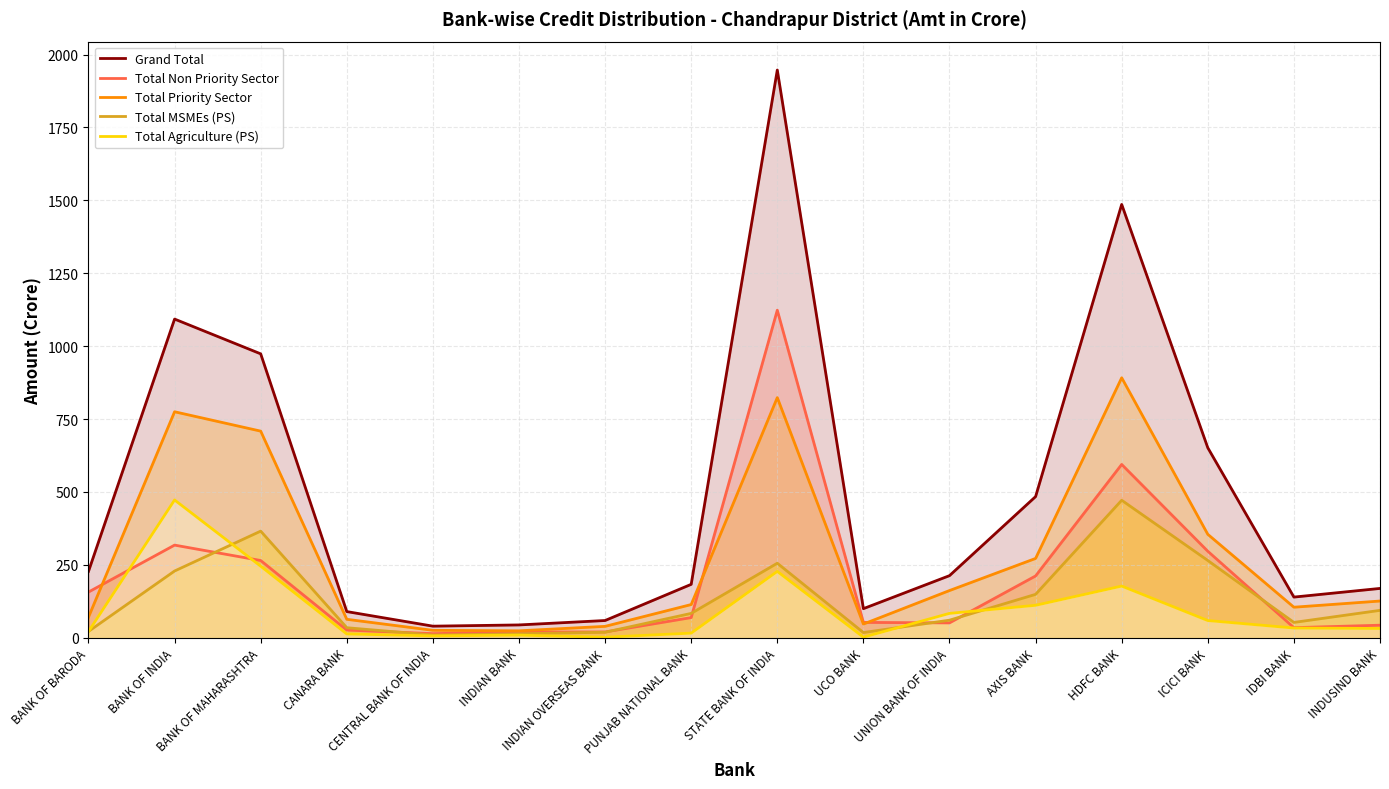

True or false: Total Agriculture (PS) has more than 1 points higher than both neighbors.

True